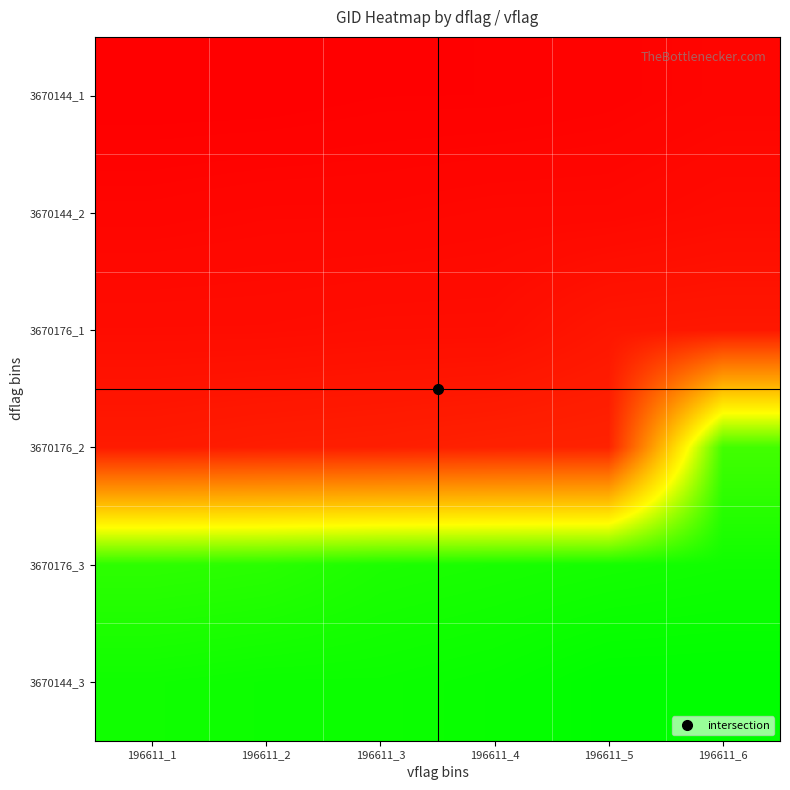

Which has a higher value, 196611_2 or 196611_6?

196611_6